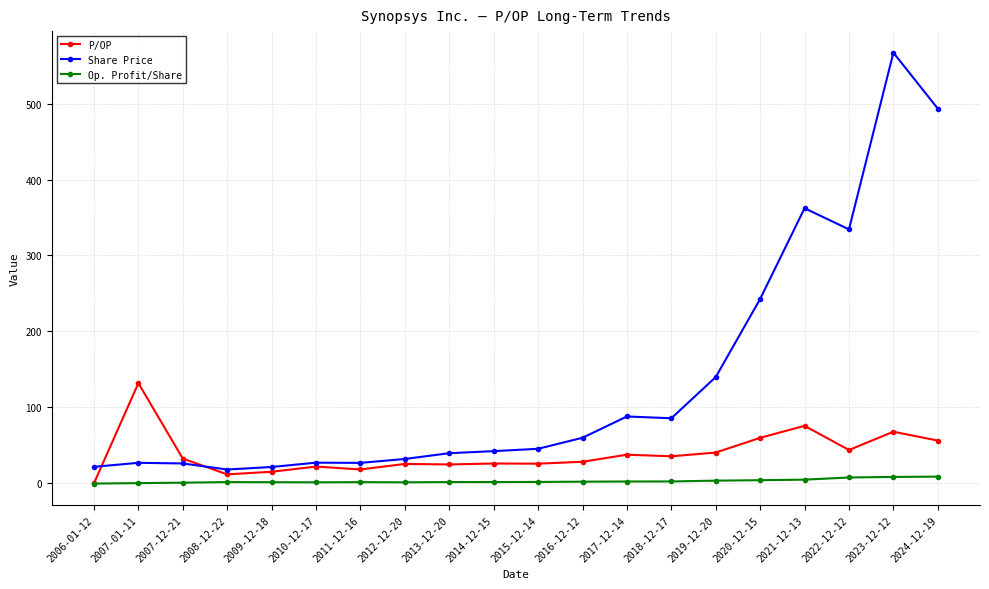

What is the greatest value displayed?

567.1